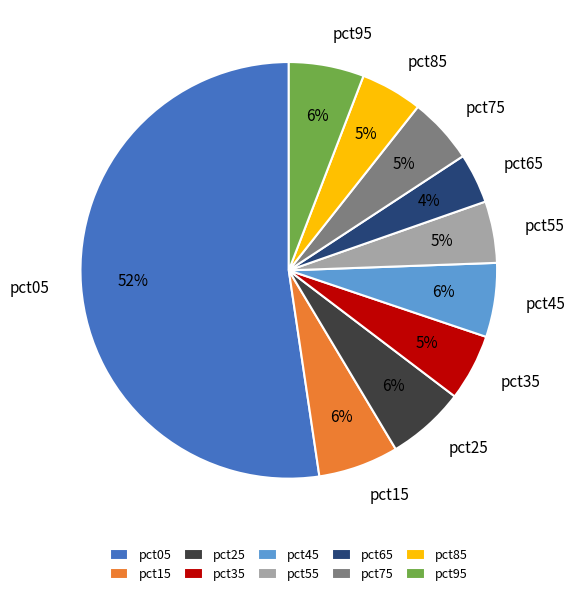

Does pct05 account for over 50% of the chart?

Yes